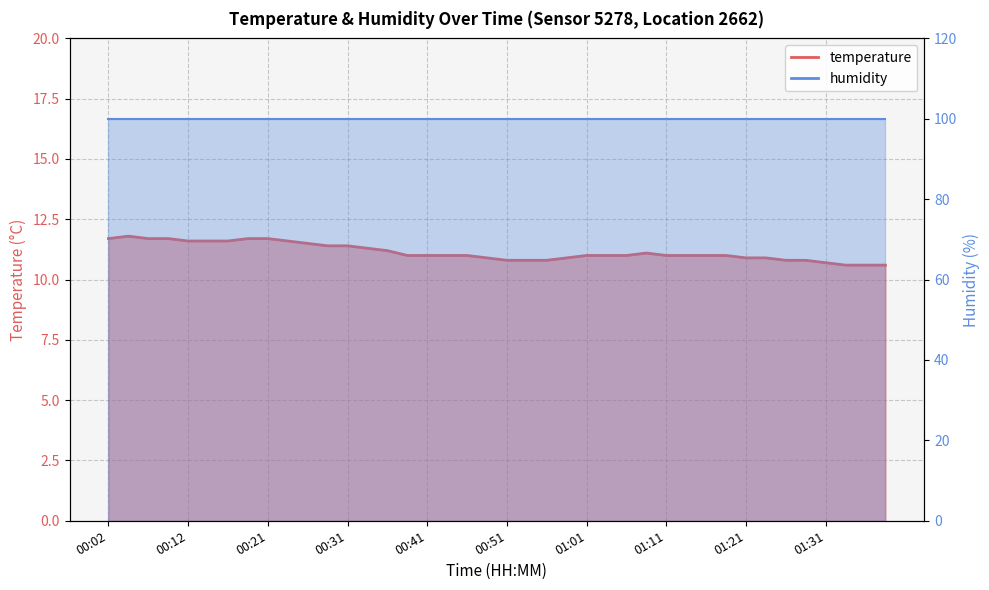

Rank the categories by value from highest to lowest.

00:04, 00:02, 00:07, 00:09, 00:19, 00:21, 00:12, 00:14, 00:17, 00:24, 00:26, 00:29, 00:31, 00:34, 00:36, 01:08, 00:39, 00:41, 00:43, 00:46, 01:01, 01:03, 01:06, 01:11, 01:13, 01:16, 01:18, 00:48, 00:58, 01:21, 01:23, 00:51, 00:53, 00:56, 01:26, 01:28, 01:31, 01:33, 01:36, 01:38